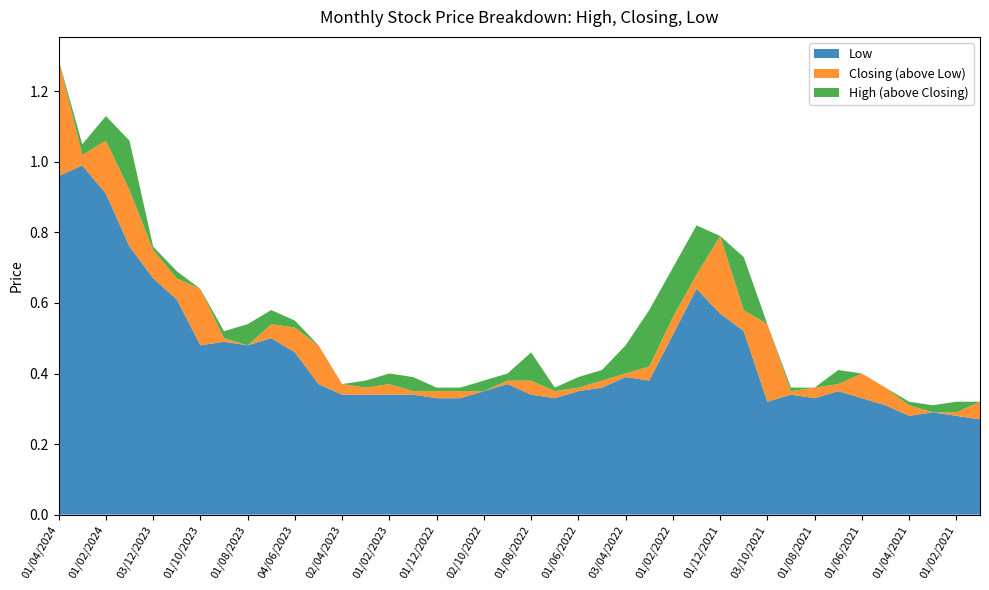

Reading left to right, list all the values displayed in this chart.

High: 01/04/2024=1.3	03/03/2024=1.1	01/02/2024=1.1	02/01/2024=1.1	03/12/2023=0.8	01/11/2023=0.7	01/10/2023=0.6	03/09/2023=0.5	01/08/2023=0.5	02/07/2023=0.6	04/06/2023=0.6	01/05/2023=0.5	02/04/2023=0.4	01/03/2023=0.4	01/02/2023=0.4	02/01/2023=0.4	01/12/2022=0.4	01/11/2022=0.4	02/10/2022=0.4	01/09/2022=0.4	01/08/2022=0.5	03/07/2022=0.4	01/06/2022=0.4	08/05/2022=0.4	03/04/2022=0.5	01/03/2022=0.6	01/02/2022=0.7	02/01/2022=0.8	01/12/2021=0.8	01/11/2021=0.7	03/10/2021=0.5	01/09/2021=0.4	01/08/2021=0.4	01/07/2021=0.4	01/06/2021=0.4	02/05/2021=0.4	01/04/2021=0.3	01/03/2021=0.3	01/02/2021=0.3	03/01/2021=0.3
Closing: 01/04/2024=1.3	03/03/2024=1.0	01/02/2024=1.1	02/01/2024=0.9	03/12/2023=0.8	01/11/2023=0.7	01/10/2023=0.6	03/09/2023=0.5	01/08/2023=0.5	02/07/2023=0.5	04/06/2023=0.5	01/05/2023=0.5	02/04/2023=0.4	01/03/2023=0.4	01/02/2023=0.4	02/01/2023=0.3	01/12/2022=0.3	01/11/2022=0.3	02/10/2022=0.3	01/09/2022=0.4	01/08/2022=0.4	03/07/2022=0.3	01/06/2022=0.4	08/05/2022=0.4	03/04/2022=0.4	01/03/2022=0.4	01/02/2022=0.6	02/01/2022=0.7	01/12/2021=0.8	01/11/2021=0.6	03/10/2021=0.5	01/09/2021=0.3	01/08/2021=0.4	01/07/2021=0.4	01/06/2021=0.4	02/05/2021=0.4	01/04/2021=0.3	01/03/2021=0.3	01/02/2021=0.3	03/01/2021=0.3
Low: 01/04/2024=1.0	03/03/2024=1.0	01/02/2024=0.9	02/01/2024=0.8	03/12/2023=0.7	01/11/2023=0.6	01/10/2023=0.5	03/09/2023=0.5	01/08/2023=0.5	02/07/2023=0.5	04/06/2023=0.5	01/05/2023=0.4	02/04/2023=0.3	01/03/2023=0.3	01/02/2023=0.3	02/01/2023=0.3	01/12/2022=0.3	01/11/2022=0.3	02/10/2022=0.3	01/09/2022=0.4	01/08/2022=0.3	03/07/2022=0.3	01/06/2022=0.3	08/05/2022=0.4	03/04/2022=0.4	01/03/2022=0.4	01/02/2022=0.5	02/01/2022=0.6	01/12/2021=0.6	01/11/2021=0.5	03/10/2021=0.3	01/09/2021=0.3	01/08/2021=0.3	01/07/2021=0.3	01/06/2021=0.3	02/05/2021=0.3	01/04/2021=0.3	01/03/2021=0.3	01/02/2021=0.3	03/01/2021=0.3